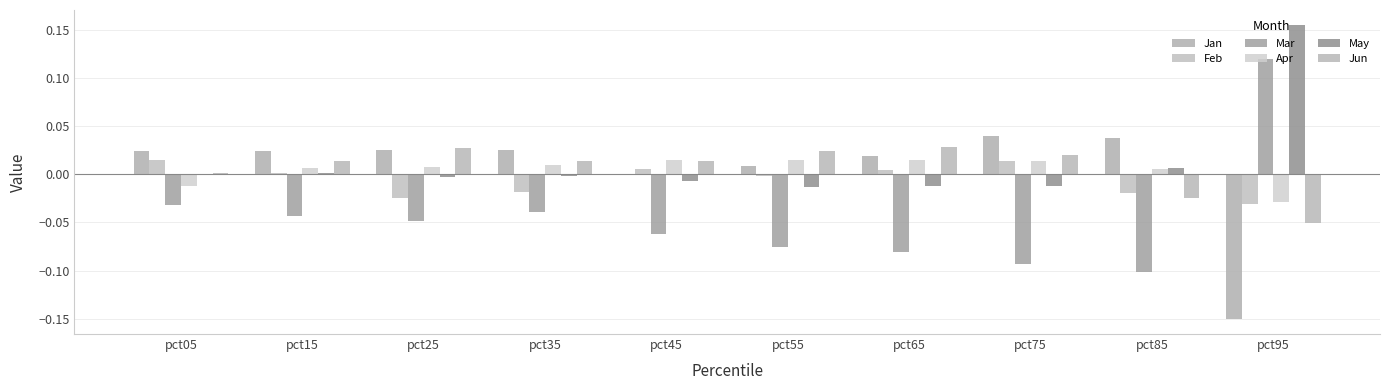

True or false: Jun has a value of -0.0 at pct95.

False